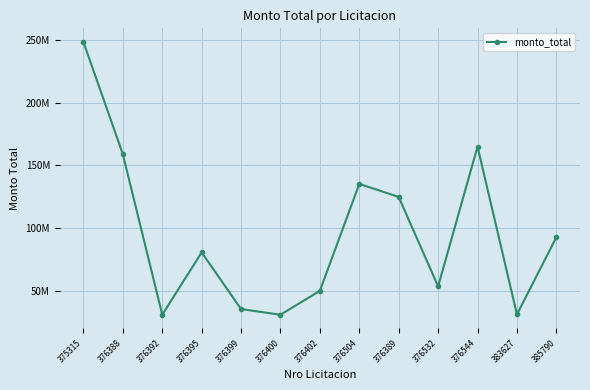

Approximately how many times larger is the value at 376504 compared to 376402?

2.7